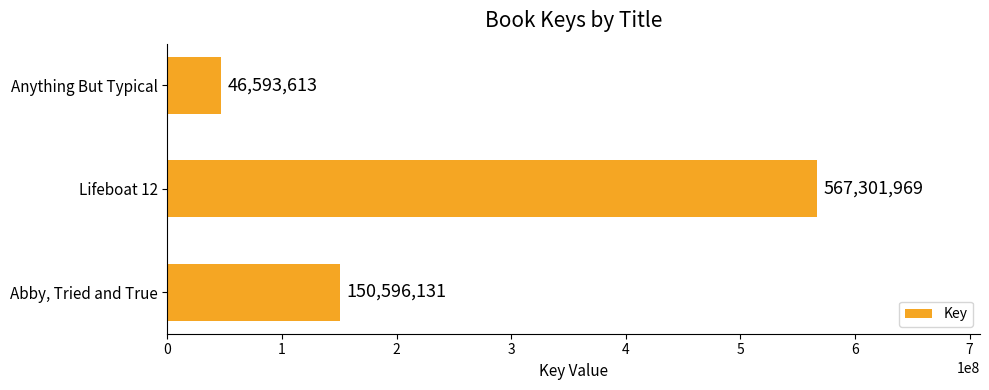

What is the difference between the maximum and second lowest values?

416705838